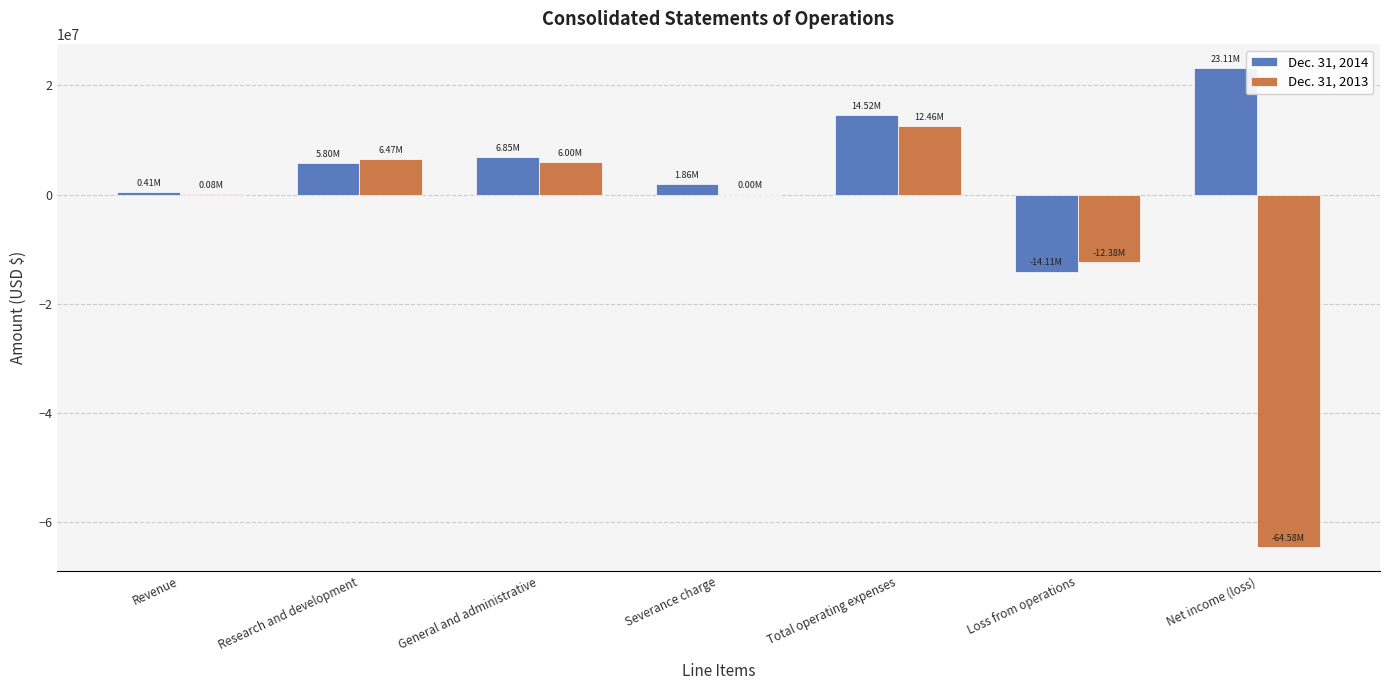

Count the number of categories in the chart.

7